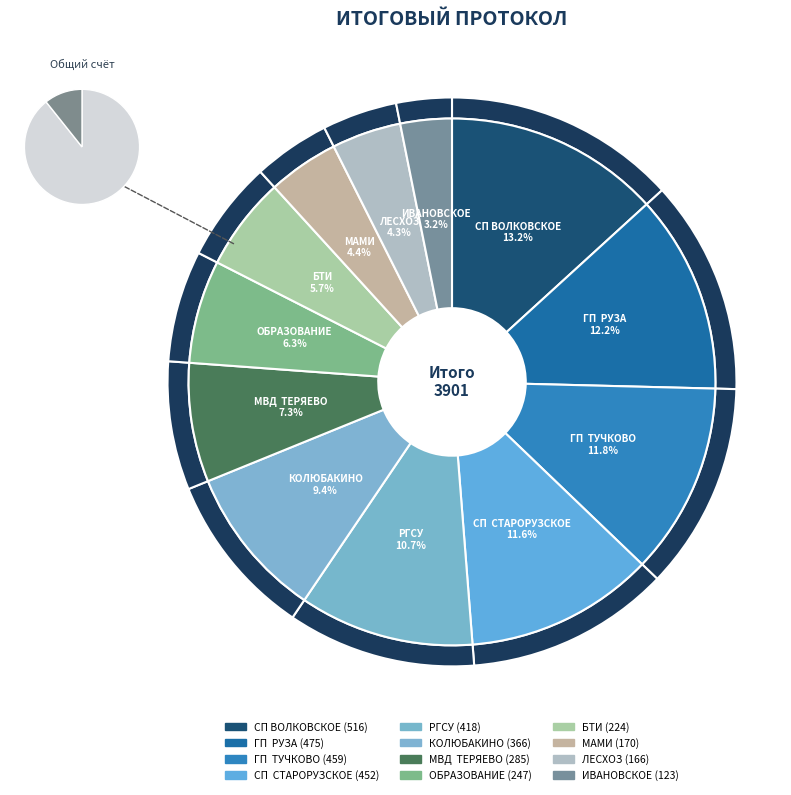

To the nearest percent, what is the combined percentage of СП ВОЛКОВСКОЕ and ГП  ТУЧКОВО?

25%